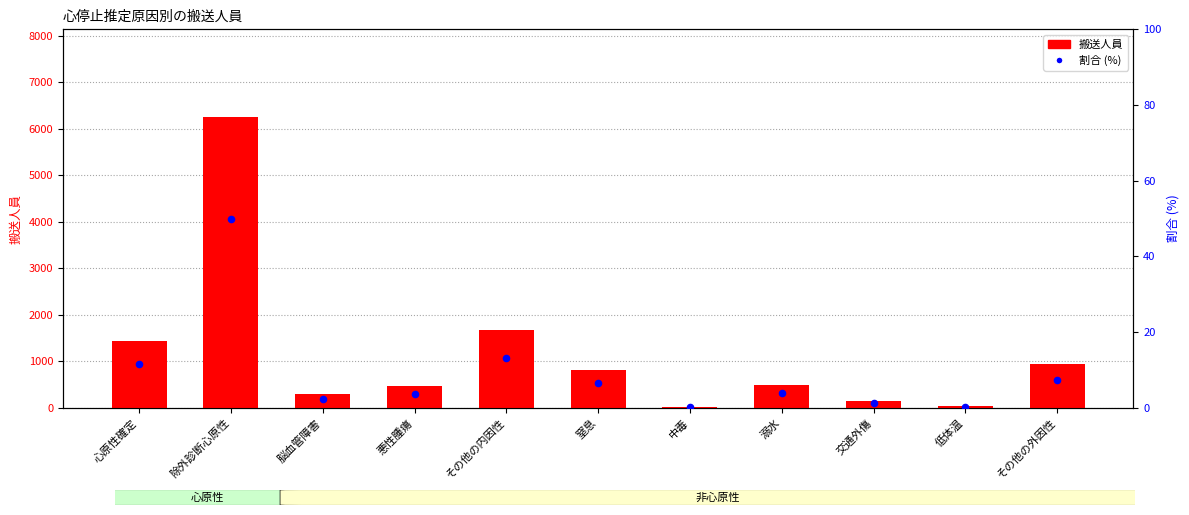

Which series has the largest Y range (max minus min)?

搬送人員